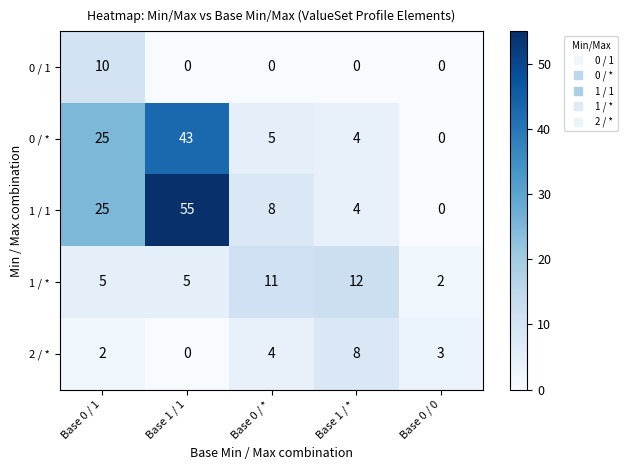

Where is 0 / * nearest to the value 21?

Base 0 / 1